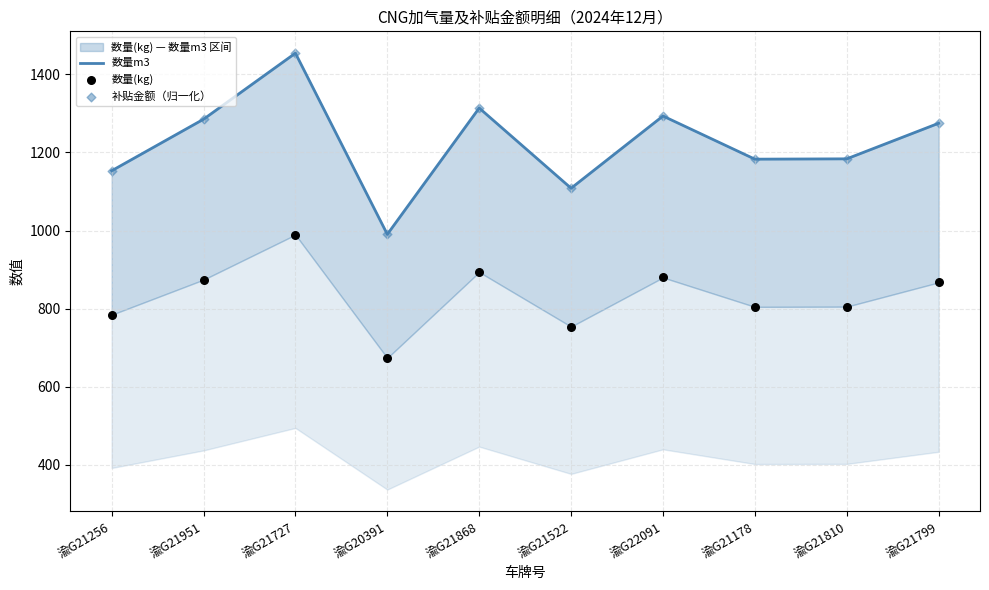

Which series reaches the minimum Y coordinate?

数量(kg)